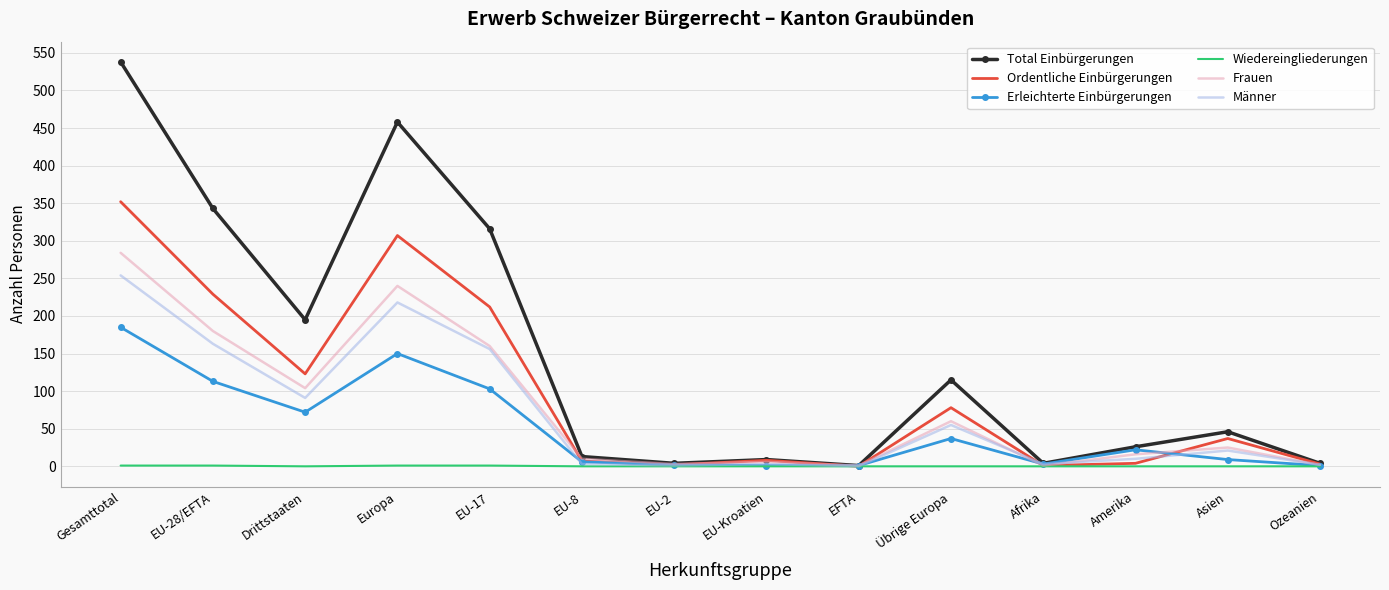

Which category has the highest value across all series?

Gesamttotal